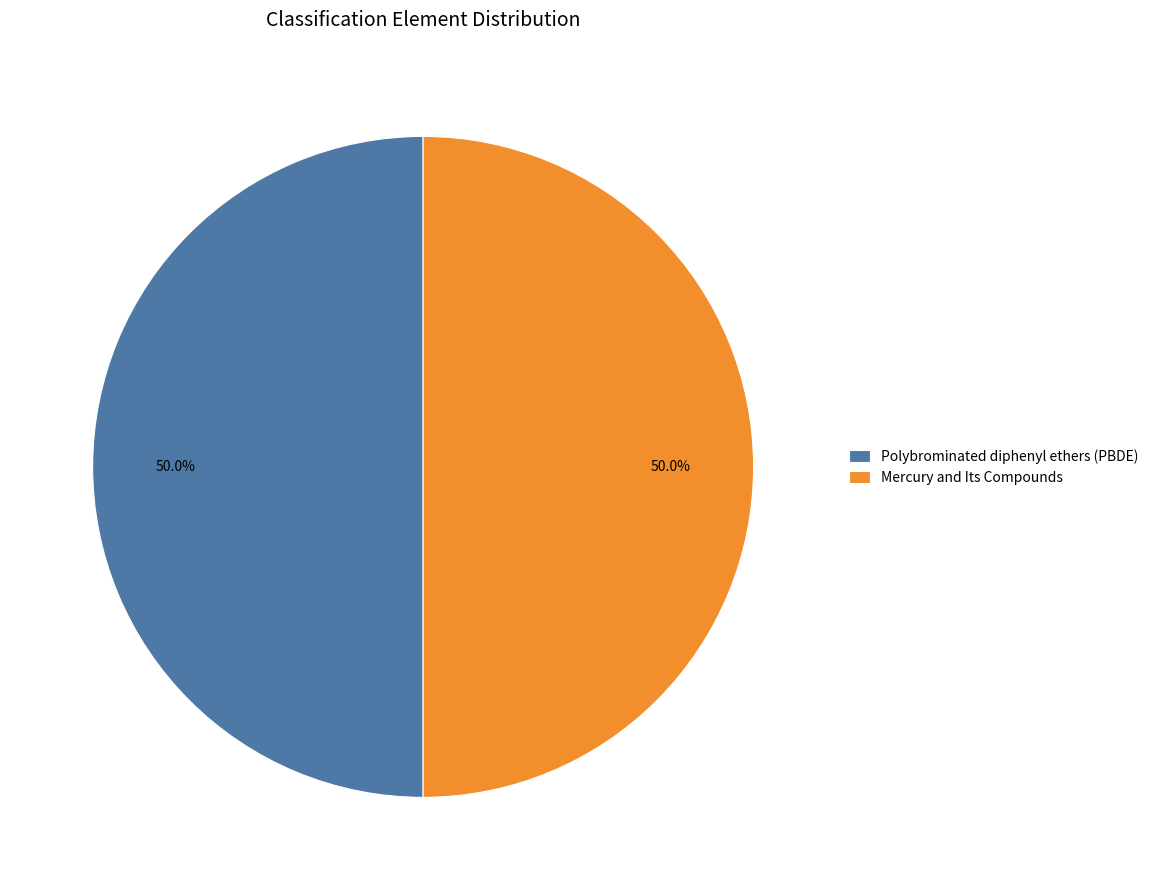

How many segments does this pie chart have?

2